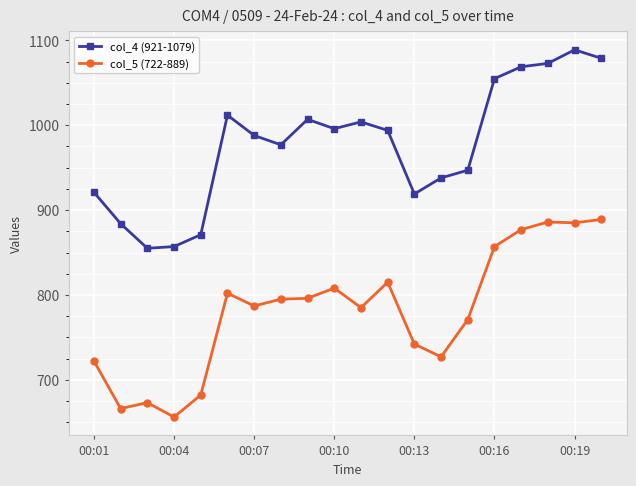

True or false: col_5 (722-889) and col_4 (921-1079) intersect in this chart.

False